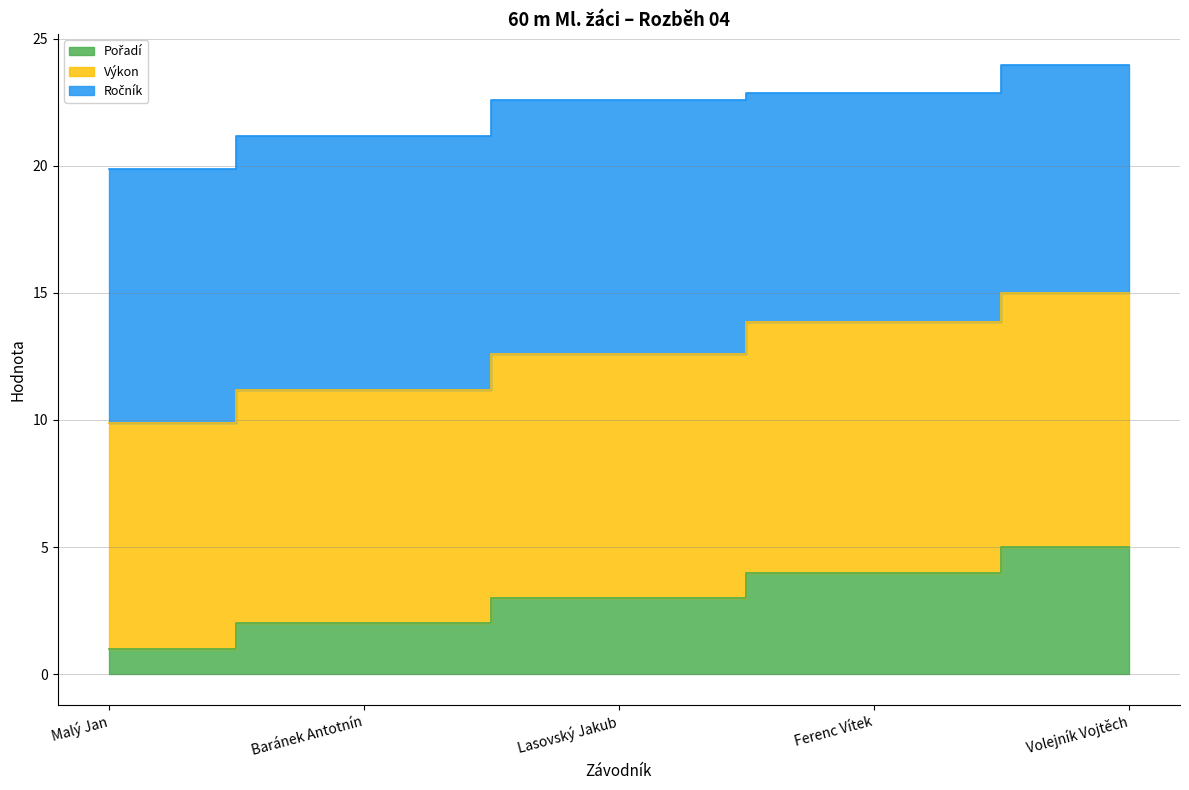

What is the difference between the maximum and second lowest values in the Pořadí series?

3.0